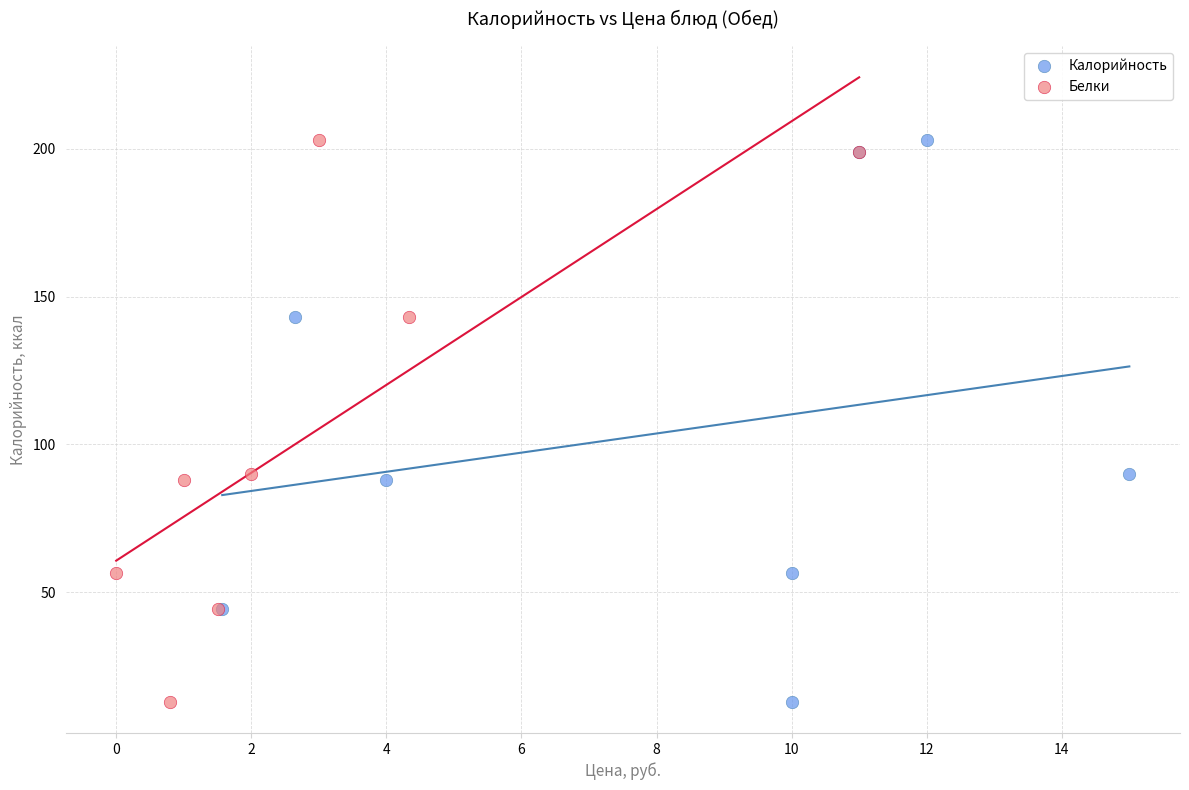

What are all the series names shown in the legend?

Калорийность, Белки